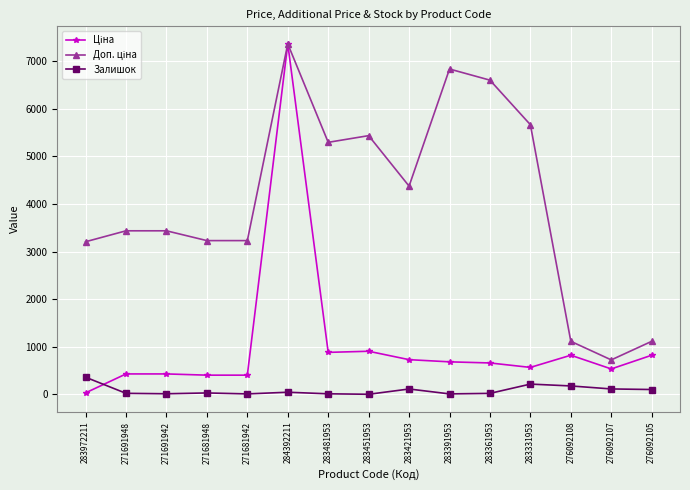

What is the greatest value displayed?

7360.2